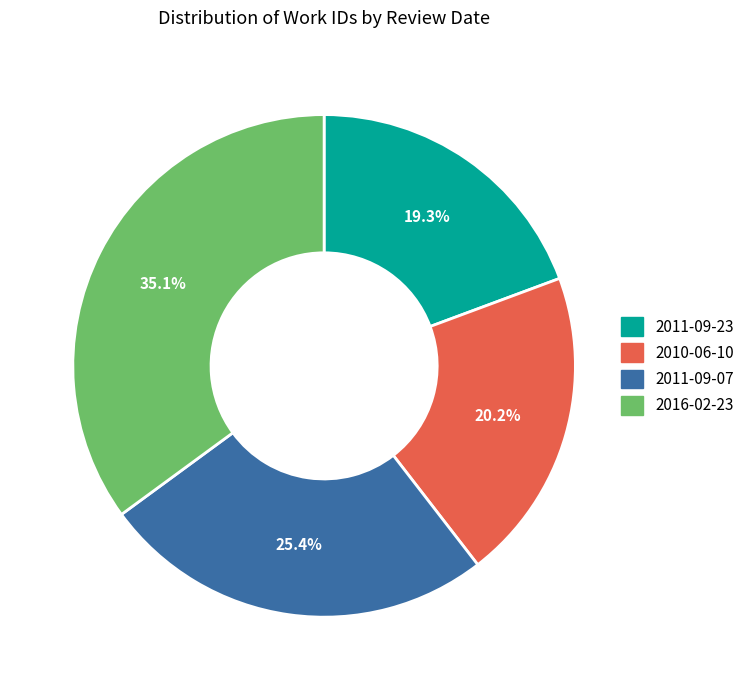

What percentage is NOT represented by 2016-02-23?

64.9%